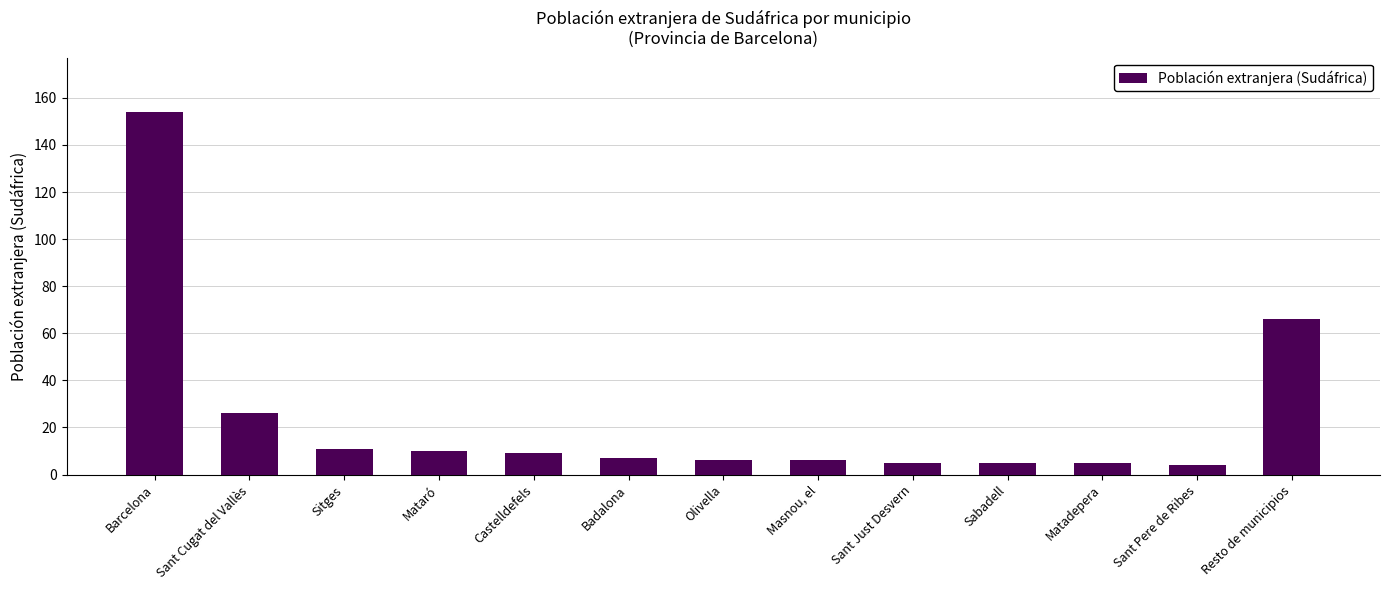

The chart shows a value of 26 at Sant Cugat del Vallès. True or false?

True